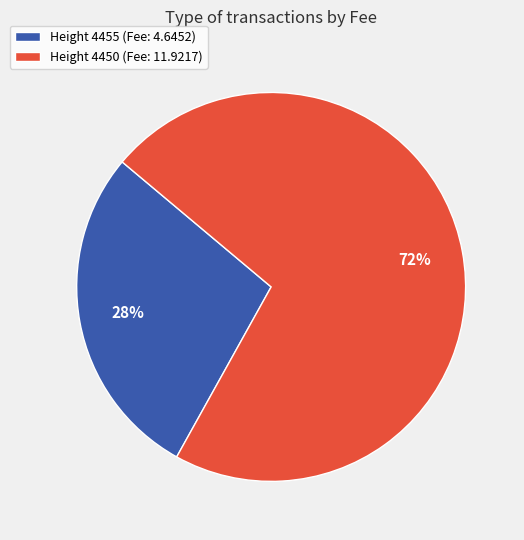

Does Height 4455 (Fee: 4.6452) account for over 50% of the chart?

No